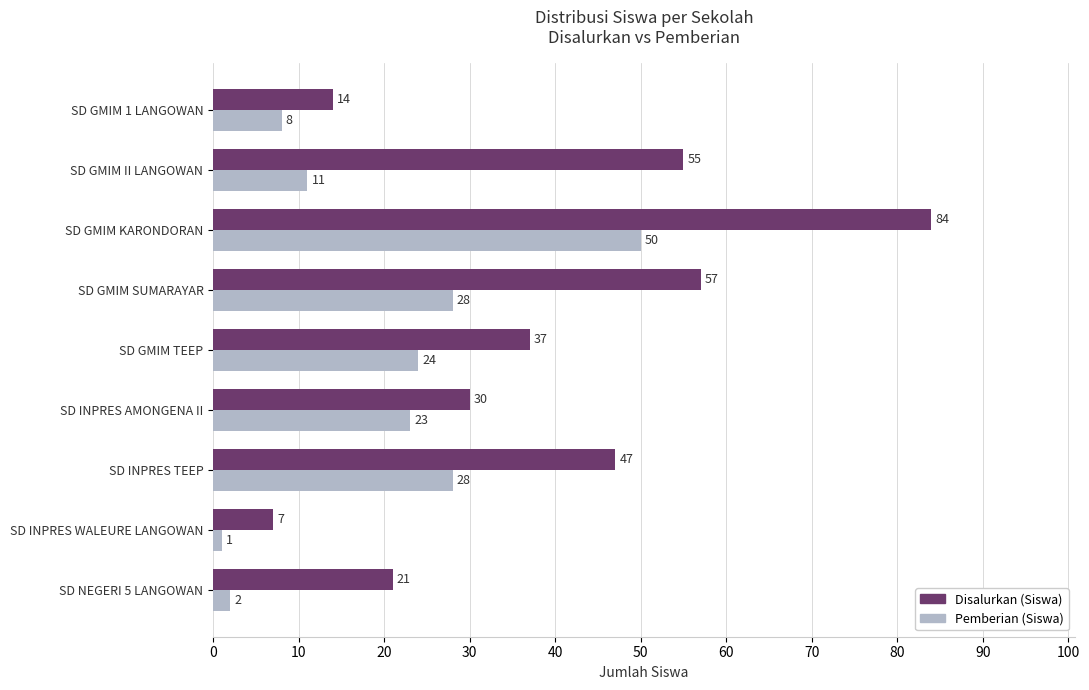

Which series has the largest total across all categories?

Disalurkan (Siswa)